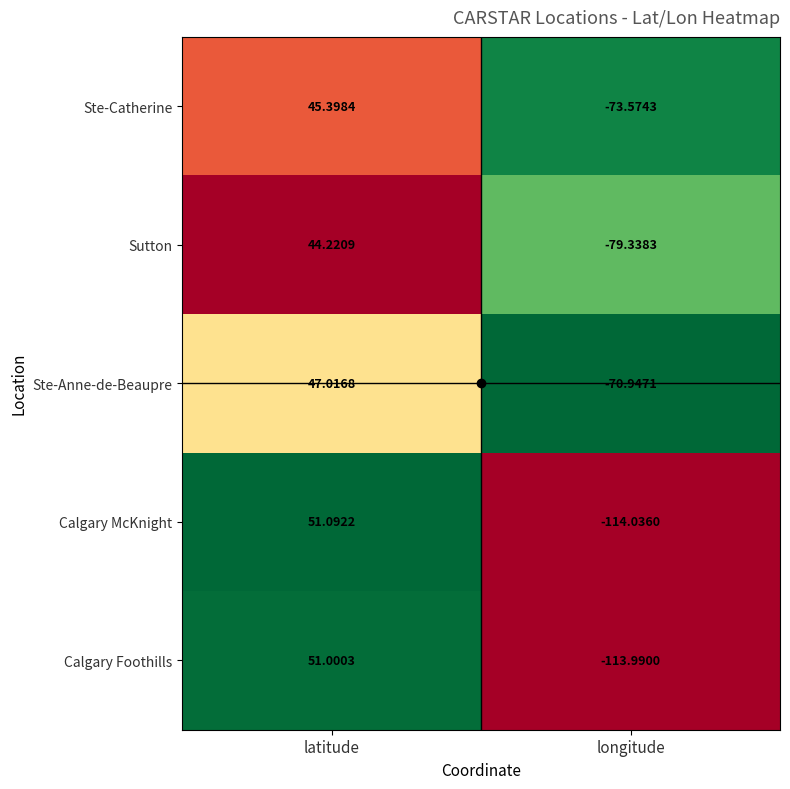

List the series in order of their peak value, highest first.

Calgary McKnight, Calgary Foothills, Ste-Anne-de-Beaupre, Ste-Catherine, Sutton